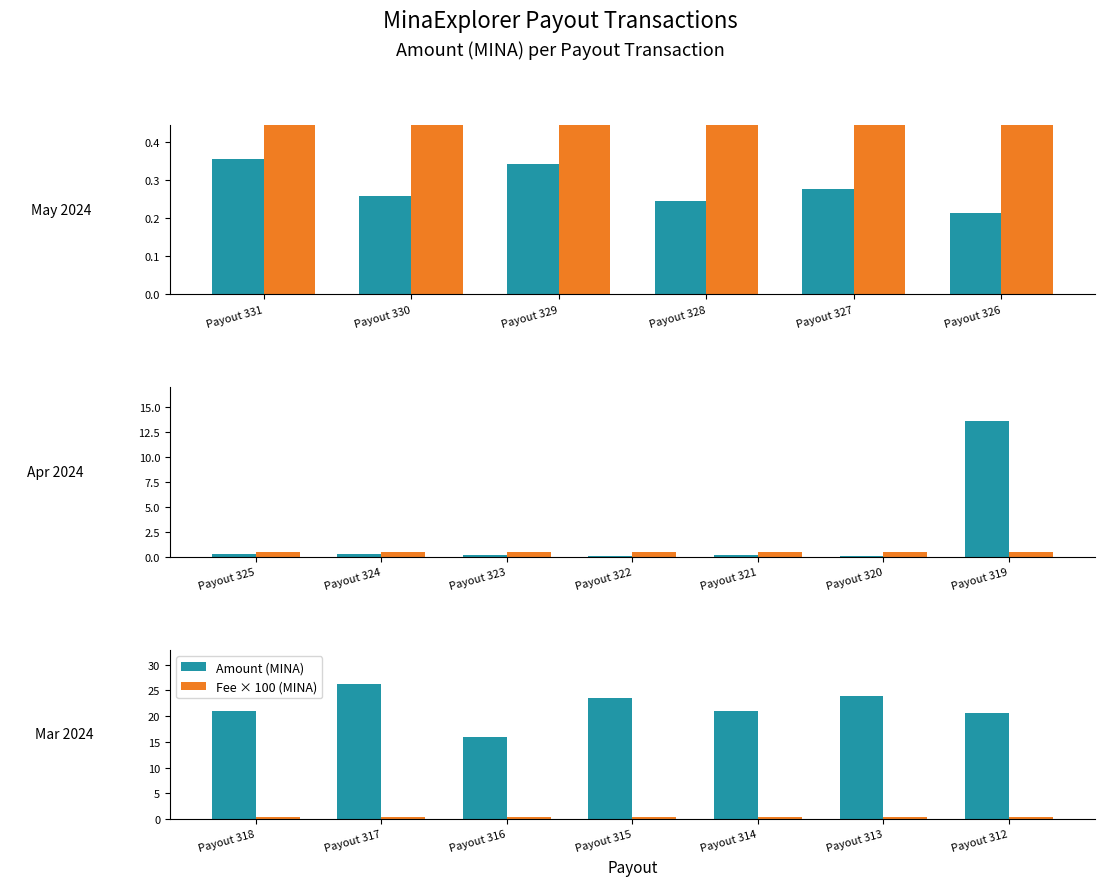

Which series has the largest total across all categories?

Amount (MINA)